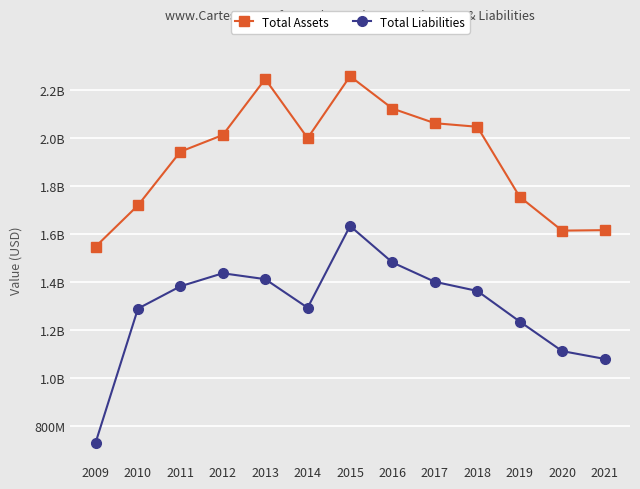

True or false: Total Liabilities and Total Assets cross at least once.

False